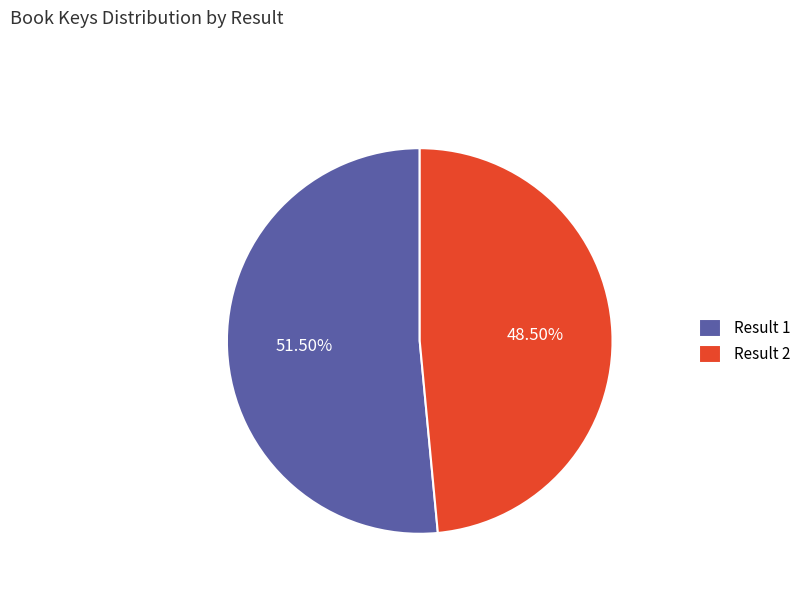

Rank the categories by value from lowest to highest.

Result 2, Result 1